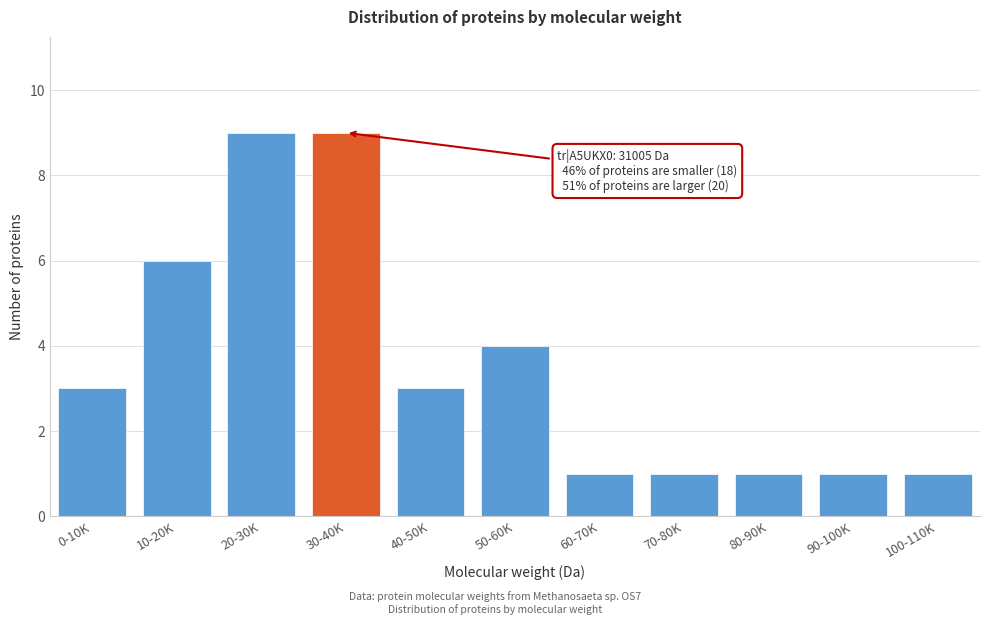

Reading right to left, what are all the values shown in this chart?

1	1	1	1	1	4	3	9	9	6	3